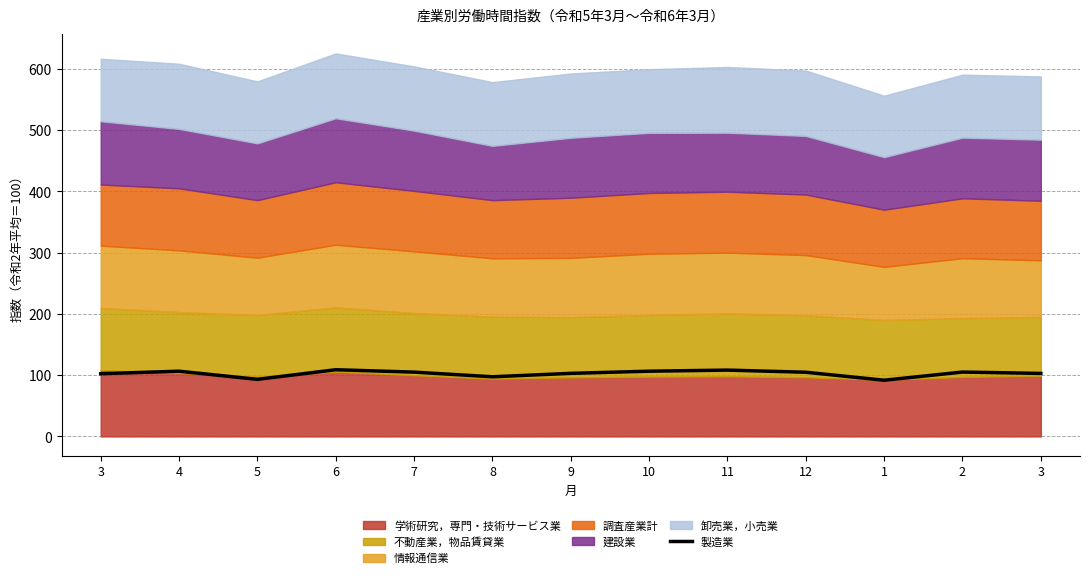

Reading left to right, what are all the values shown in this chart?

102.4	106.5	93.2	108.9	105.0	97.4	103.0	106.5	108.3	104.8	91.8	105.1	102.9